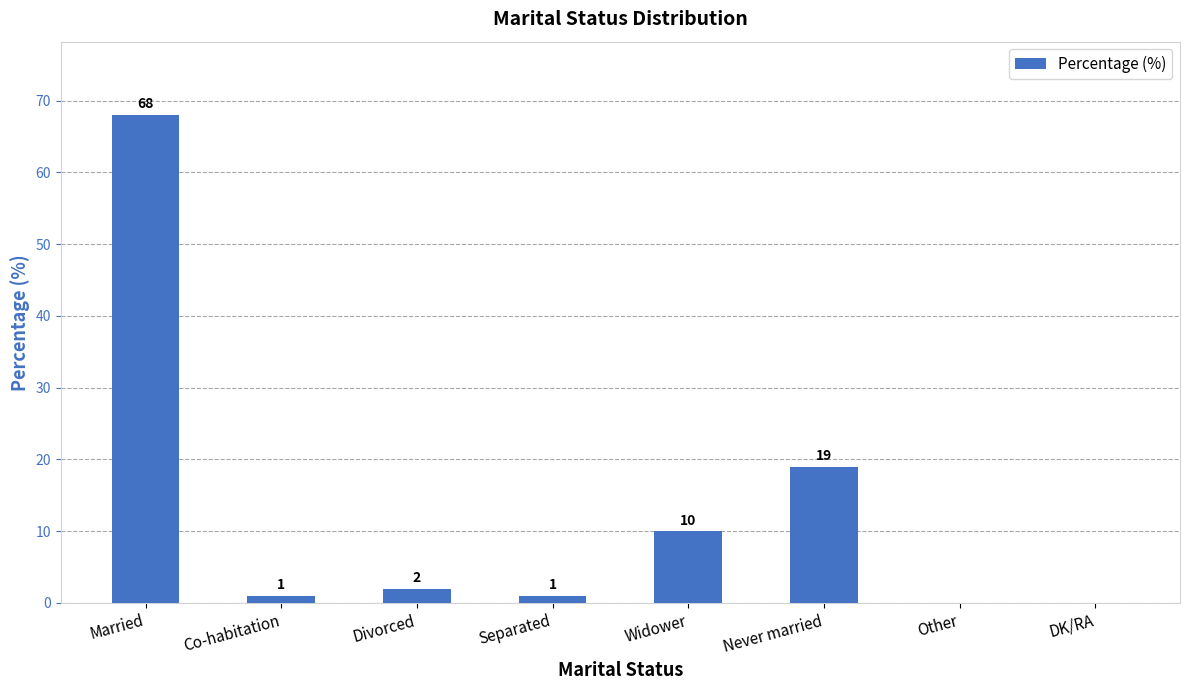

What is the ratio of the value at Never married to the value at Divorced?

9.5